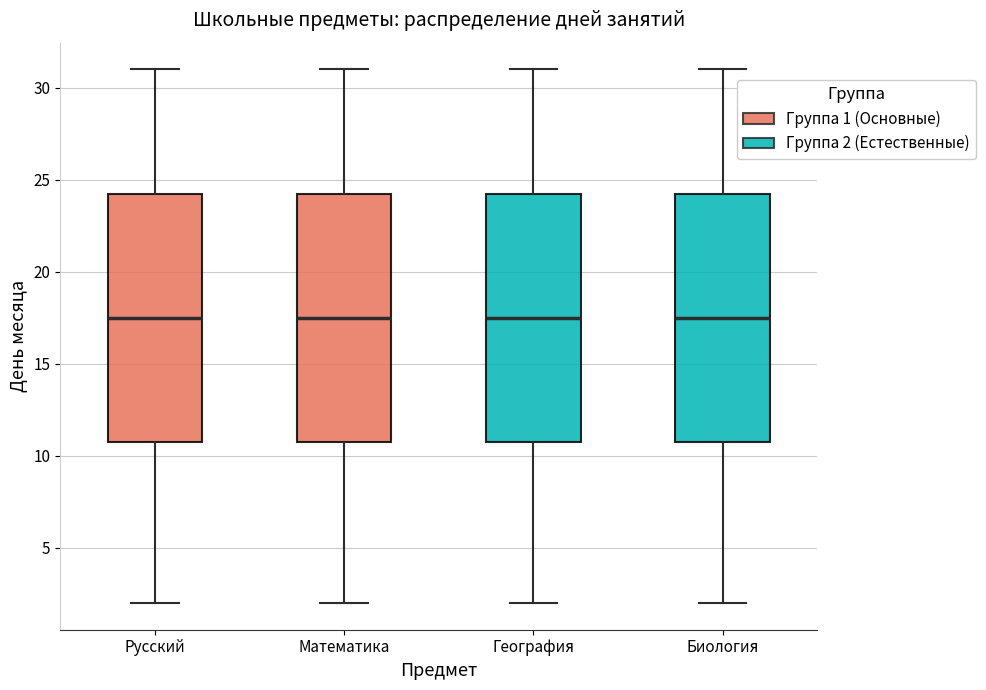

Reading left to right, transcribe this box plot: for each box, give where its median line is, the range the box spans, and where its two whiskers end, as read against the y-axis. The values are not printed on the chart, so give them approximately, as read against the axis.

Русский: median 17.5, box 11.0 to 24.5, whiskers 2.0 to 31.0
Математика: median 17.5, box 11.0 to 24.5, whiskers 2.0 to 31.0
География: median 17.5, box 11.0 to 24.5, whiskers 2.0 to 31.0
Биология: median 17.5, box 11.0 to 24.5, whiskers 2.0 to 31.0